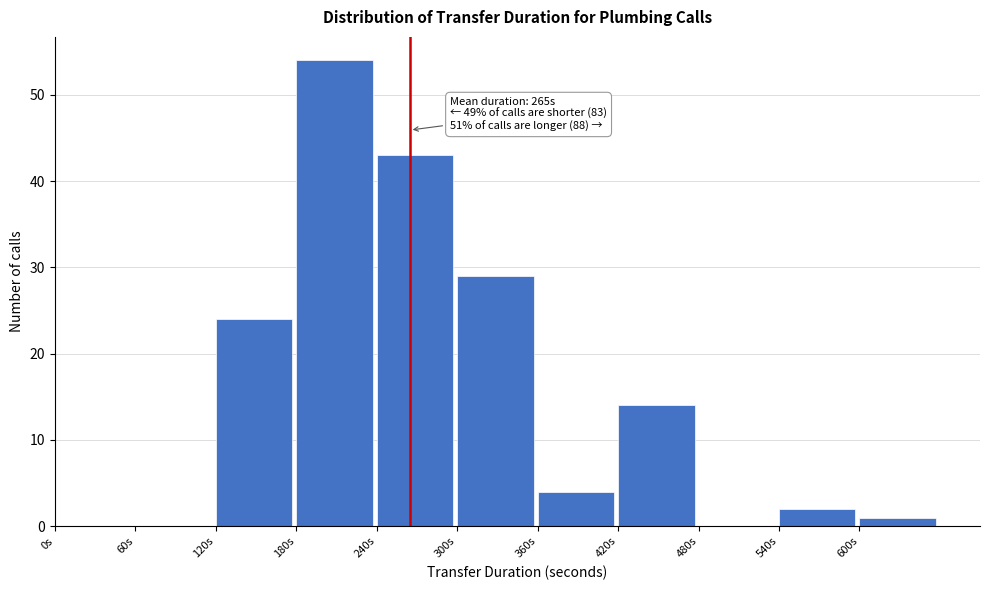

Which range on the x-axis has the tallest bar?

180 to 240